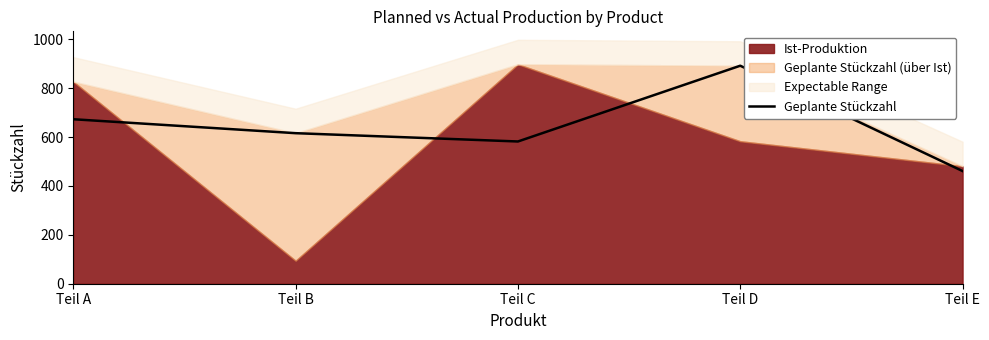

What is the difference between the maximum and minimum values?

431